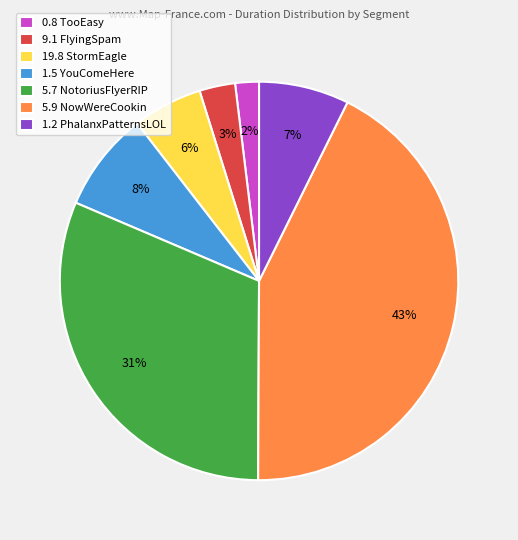

To the nearest percent, what portion does 1.2 PhalanxPatternsLOL represent?

7%